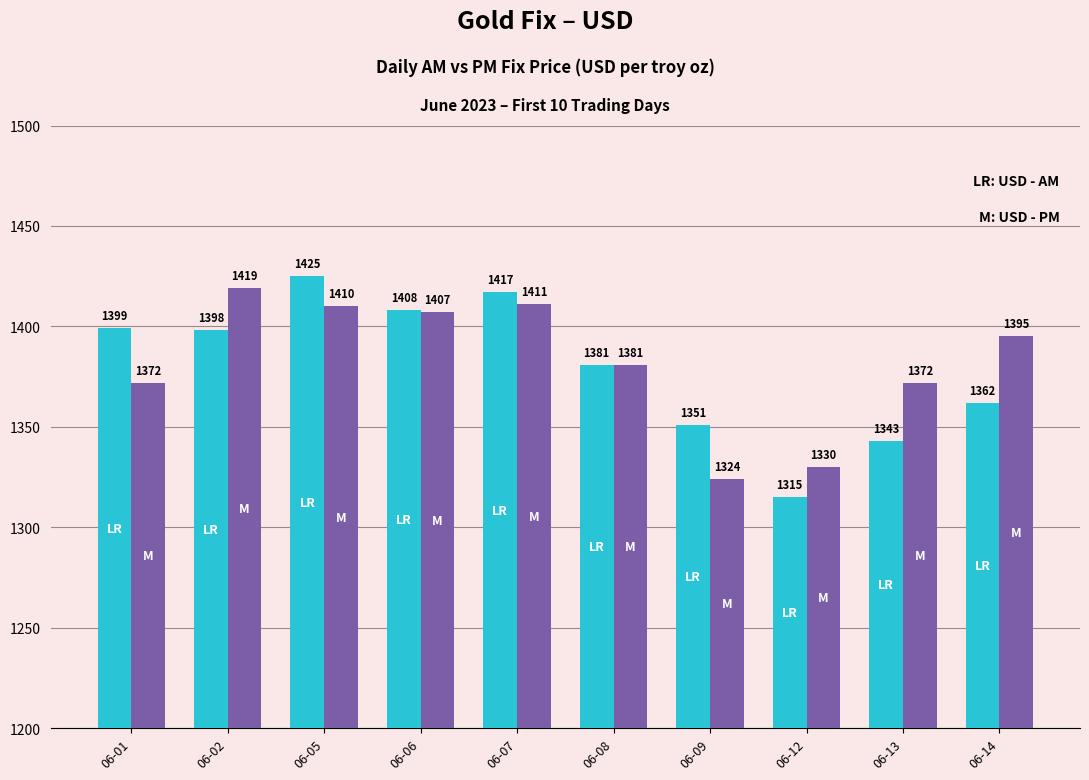

Which category has the highest value across all series?

06-05